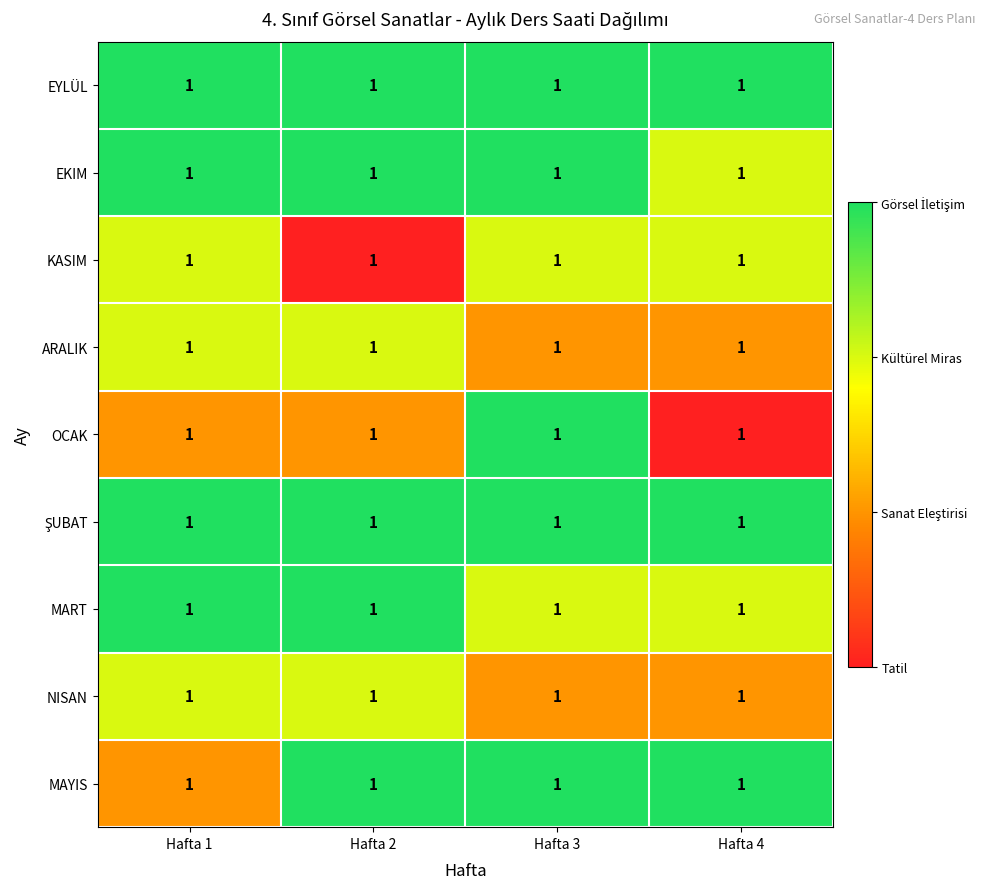

Rank the series by their maximum value, from highest to lowest.

EYLÜL, EKIM, OCAK, ŞUBAT, MART, MAYIS, KASIM, ARALIK, NISAN